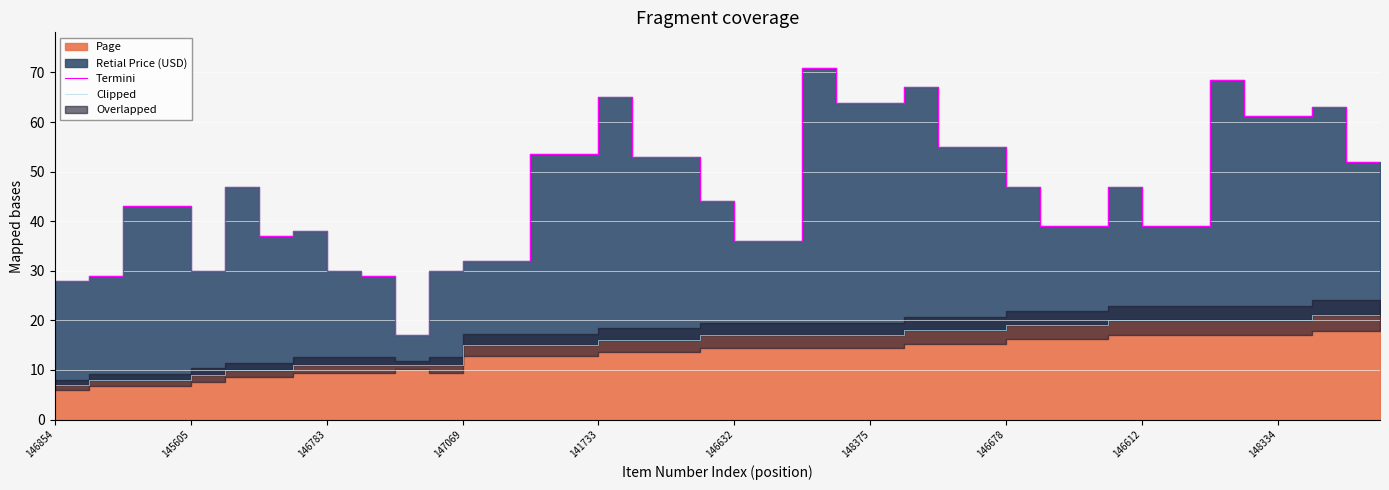

True or false: Clipped and Termini intersect in this chart.

False